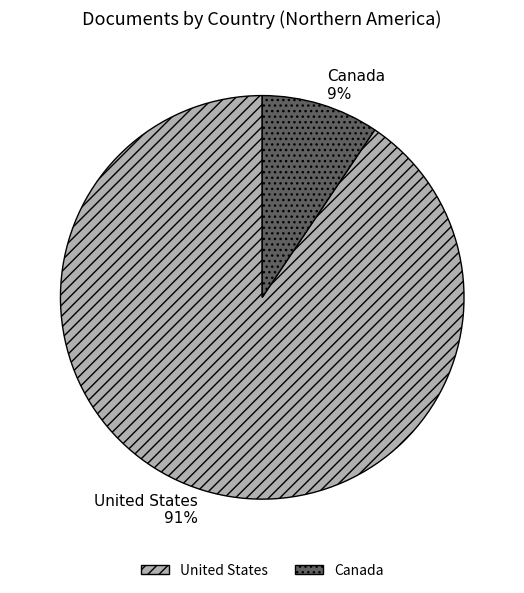

True or false: Canada accounts for 24% of the total.

False